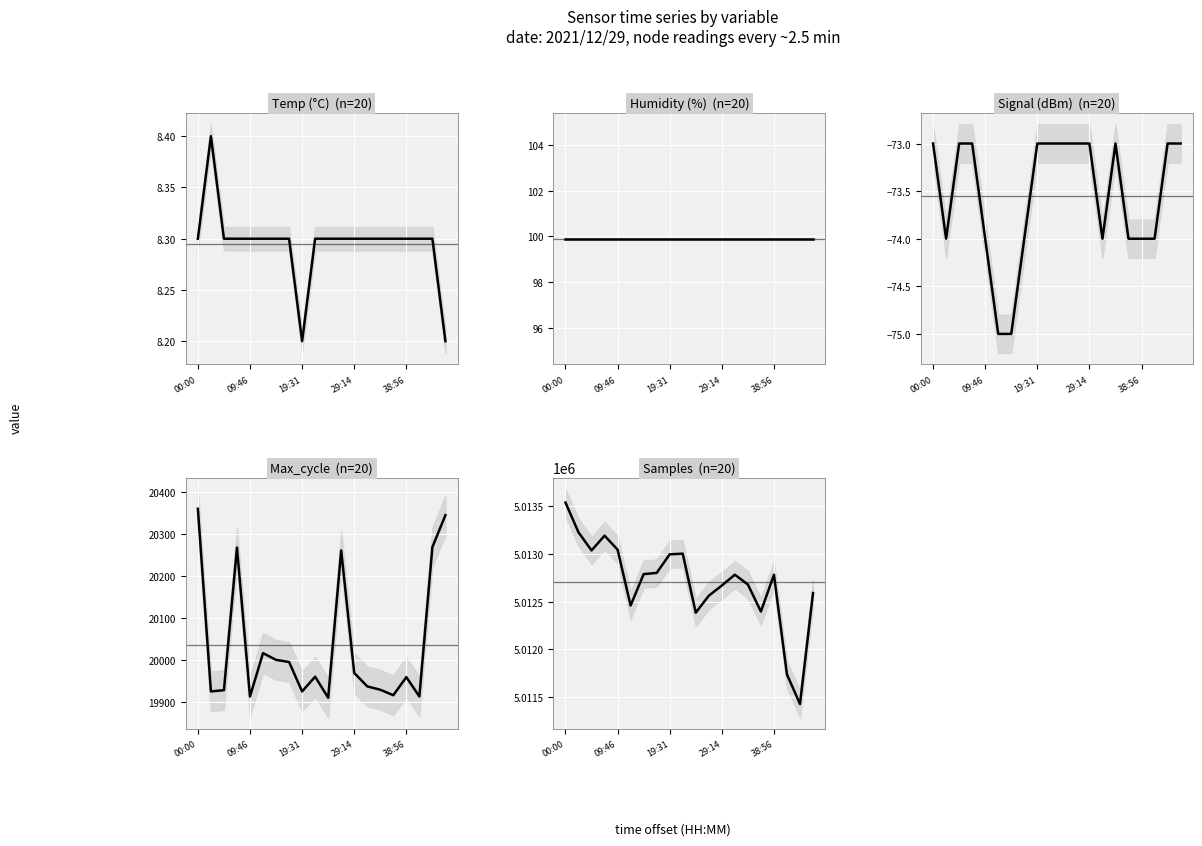

True or false: Signal and Samples intersect in this chart.

False